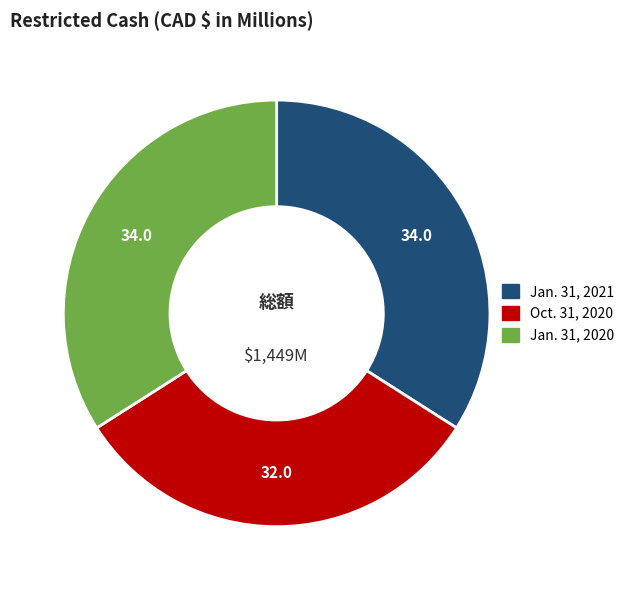

Is there a majority slice in this chart?

No